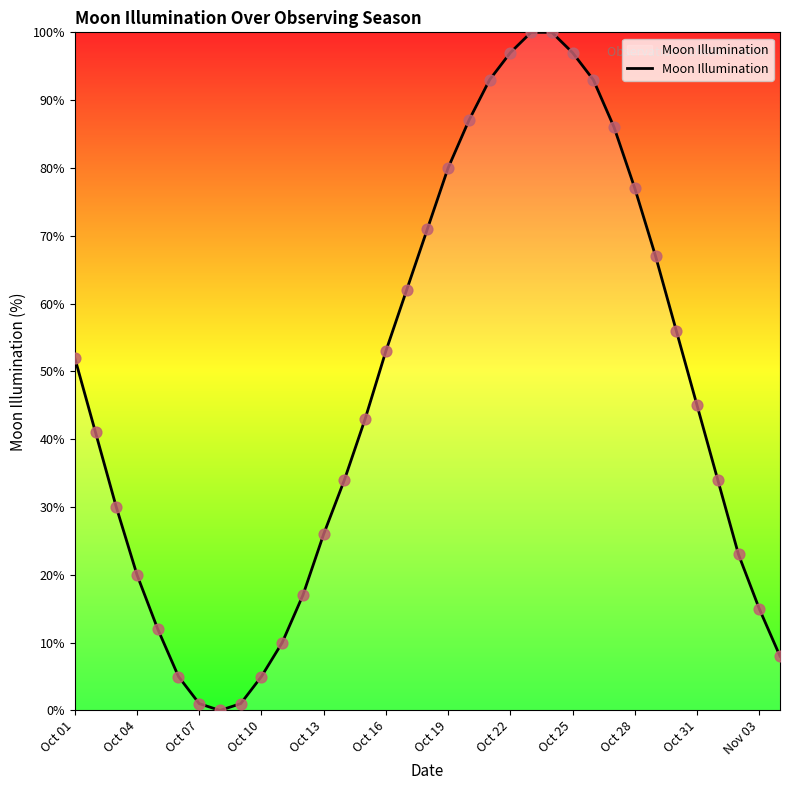

What is the maximum value shown in the chart?

100